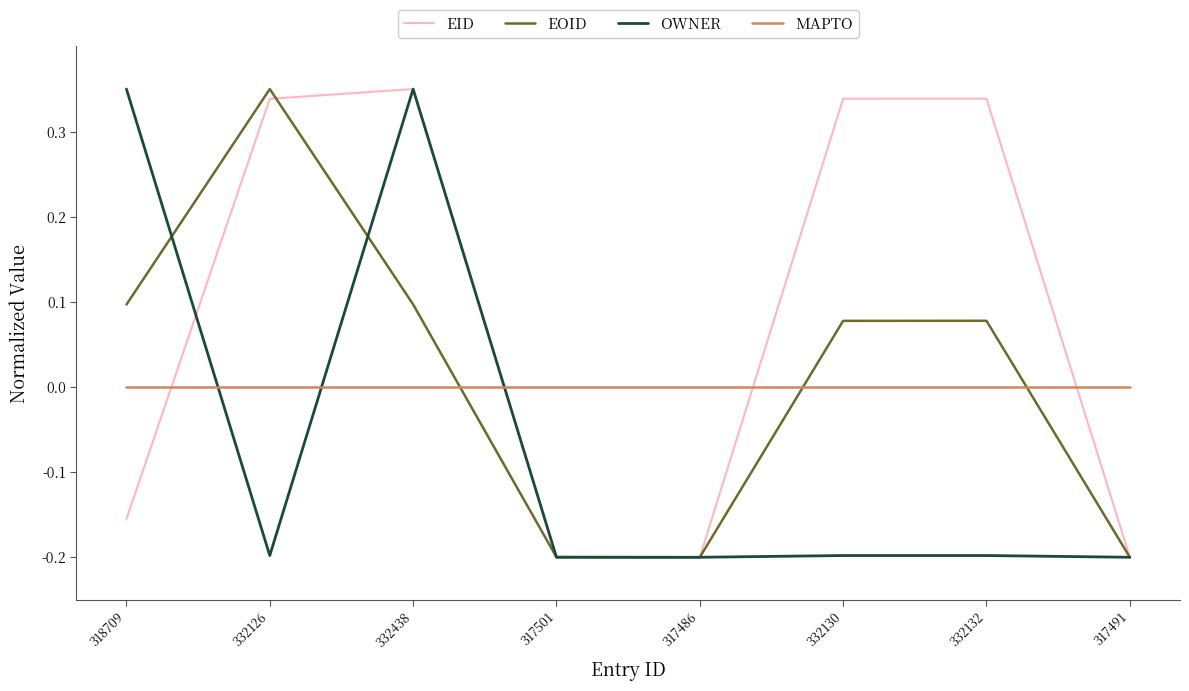

What position from the left is 317501?

4